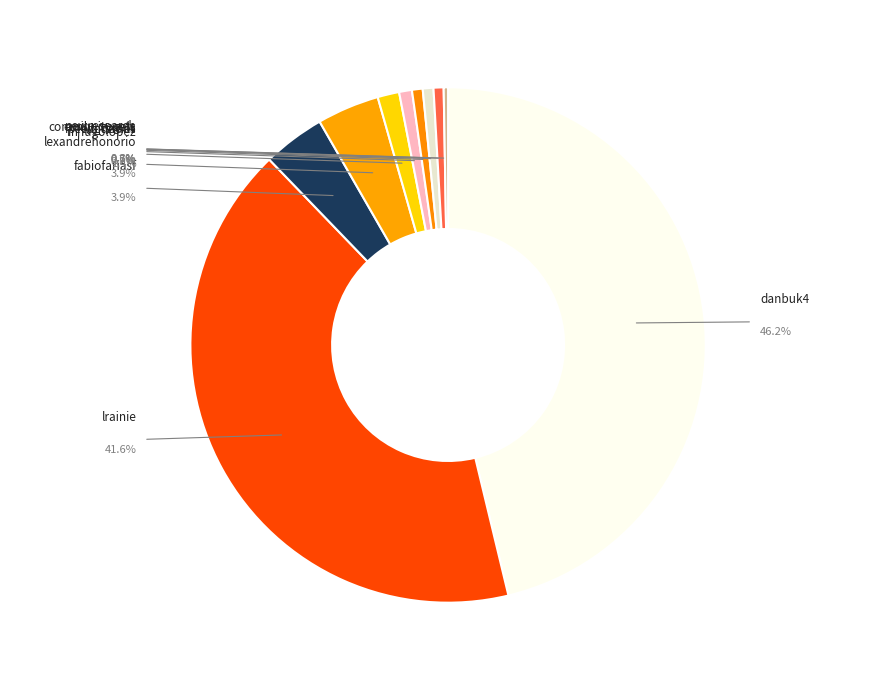

How many slices are in this pie chart?

10